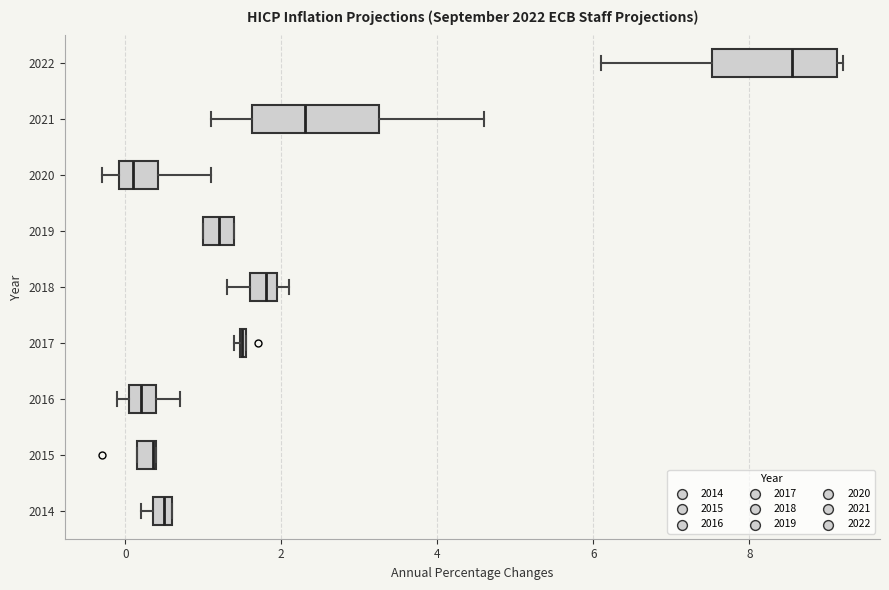

Where is the left edge of the box at y = 2015 on the x-axis? The values are not printed on the chart, so give them approximately, as read against the axis.

0.2